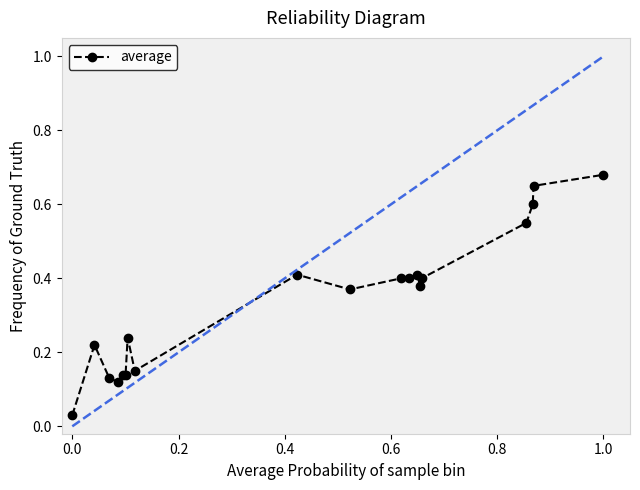

True or false: the data has more than 1 interior local peaks.

True